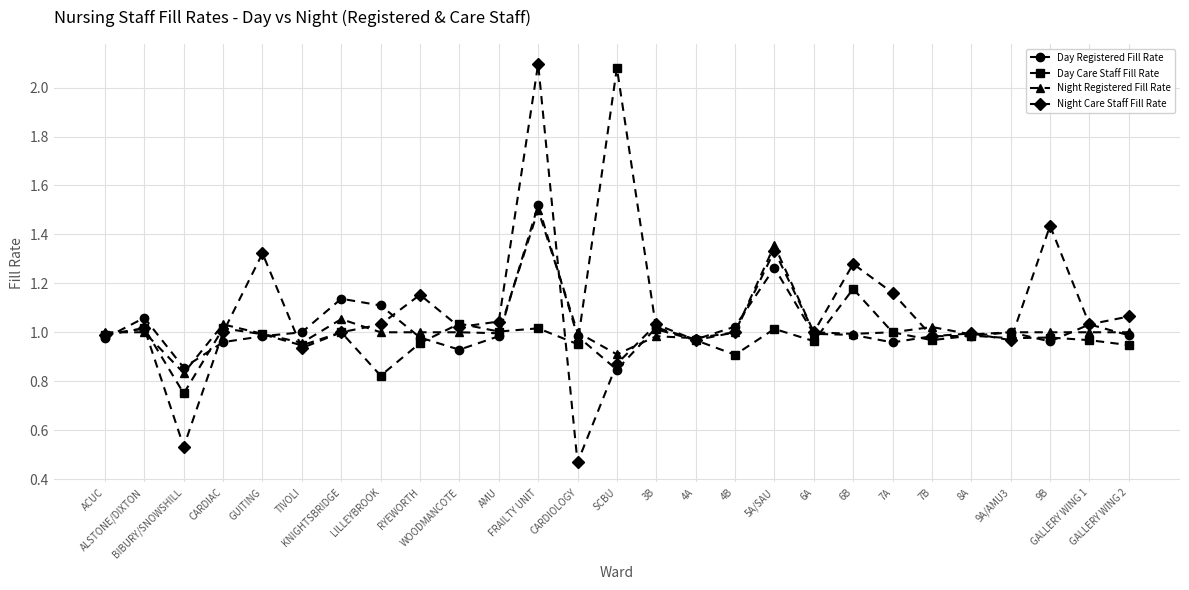

True or false: Night Registered Fill Rate and Night Care Staff Fill Rate cross at least once.

True